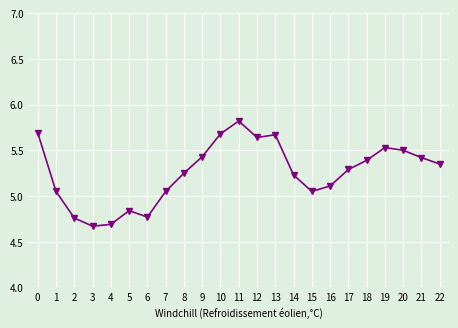

True or false: the data shows 5.7 at 10.

True